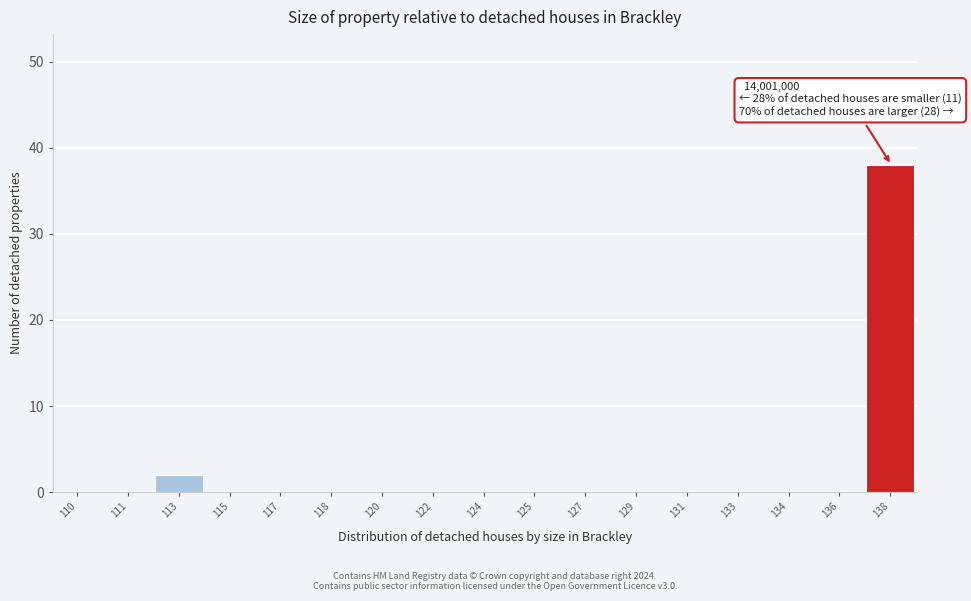

Reading left to right, transcribe all the data shown in this chart.

110=0	111=0	113=2	115=0	117=0	118=0	120=0	122=0	124=0	125=0	127=0	129=0	131=0	133=0	134=0	136=0	138=38